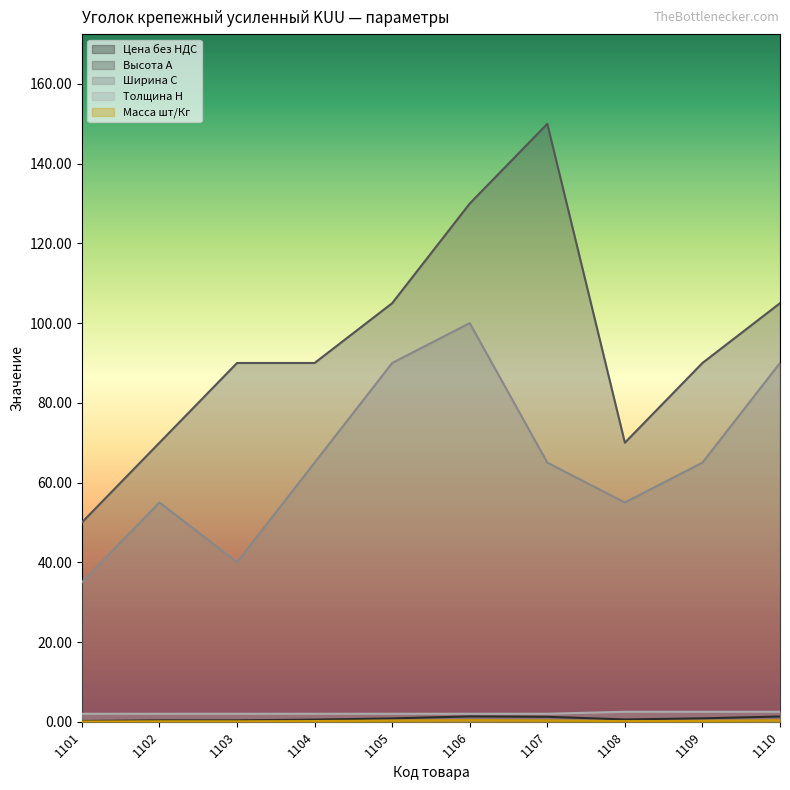

Is it true that Цена без НДС equals 0.2 at 1102?

False